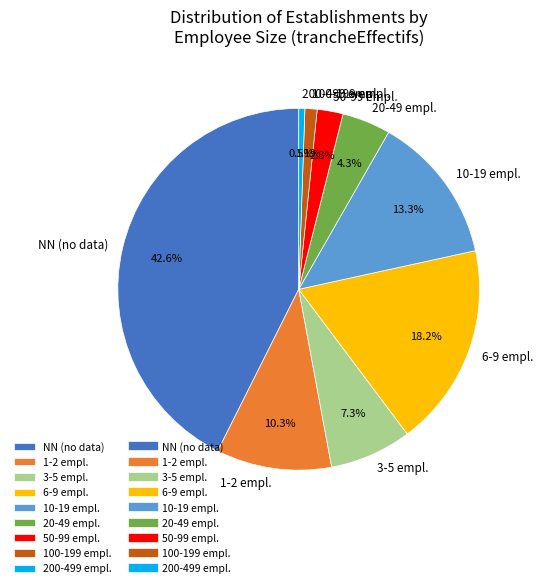

Which category has the smallest portion of the pie?

200-499 empl.